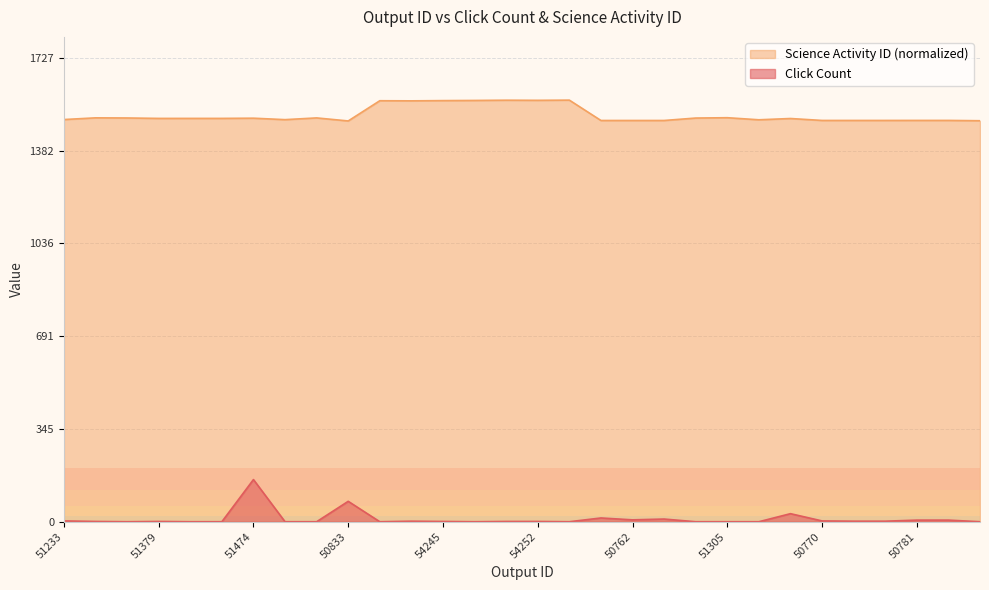

Which category has the lowest value in the Science Activity ID series?

50833